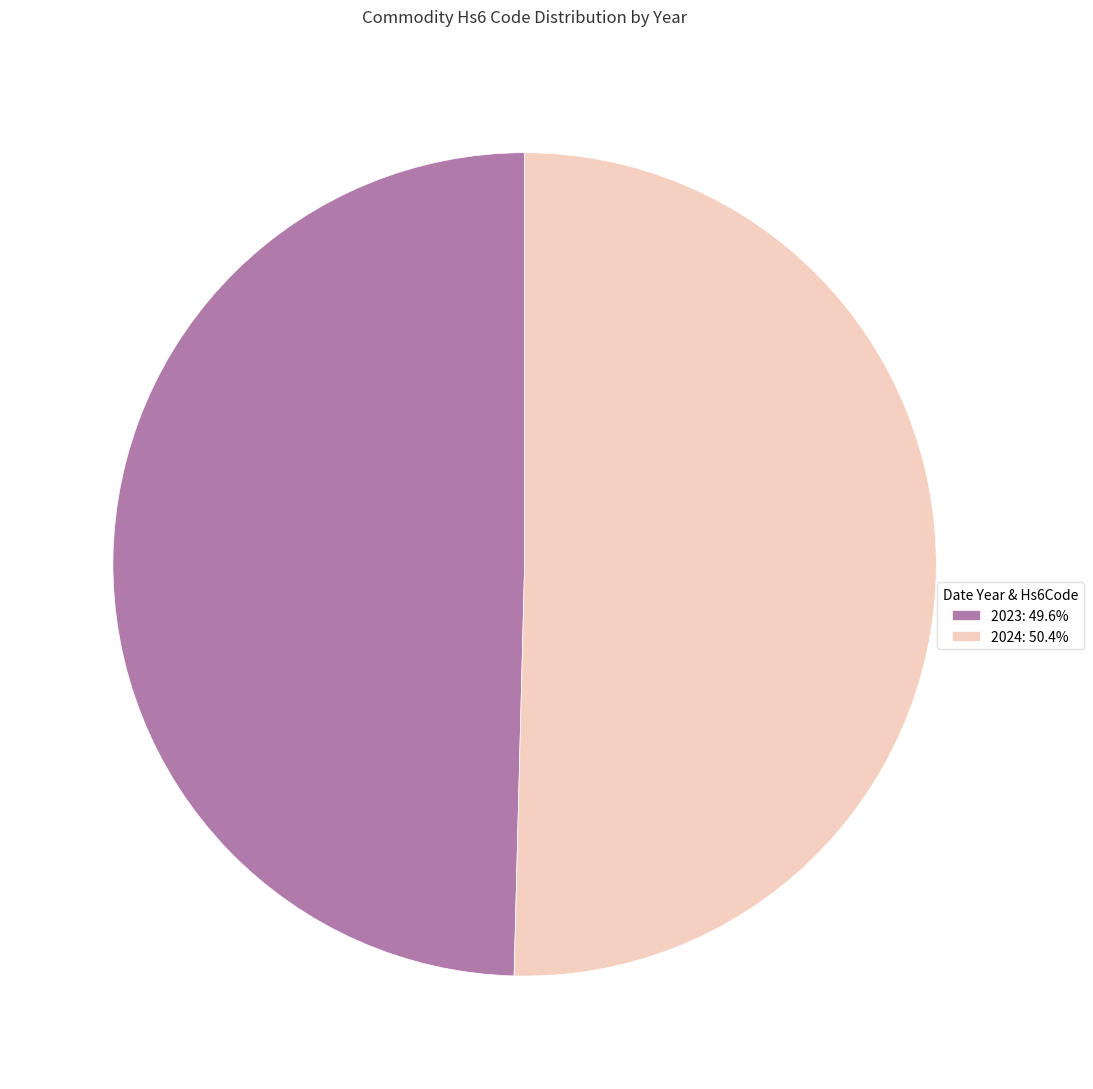

Rank the categories by value from lowest to highest.

2023, 2024